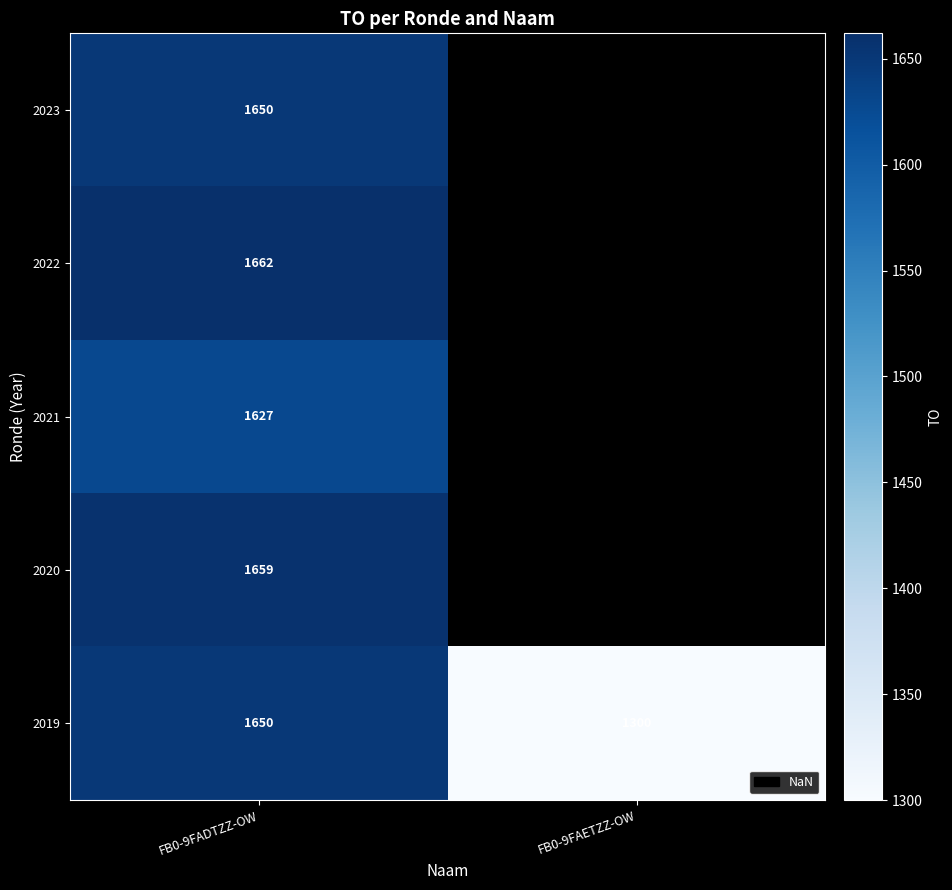

Rank the categories by 2019 value from lowest to highest.

FB0-9FAETZZ-OW, FB0-9FADTZZ-OW